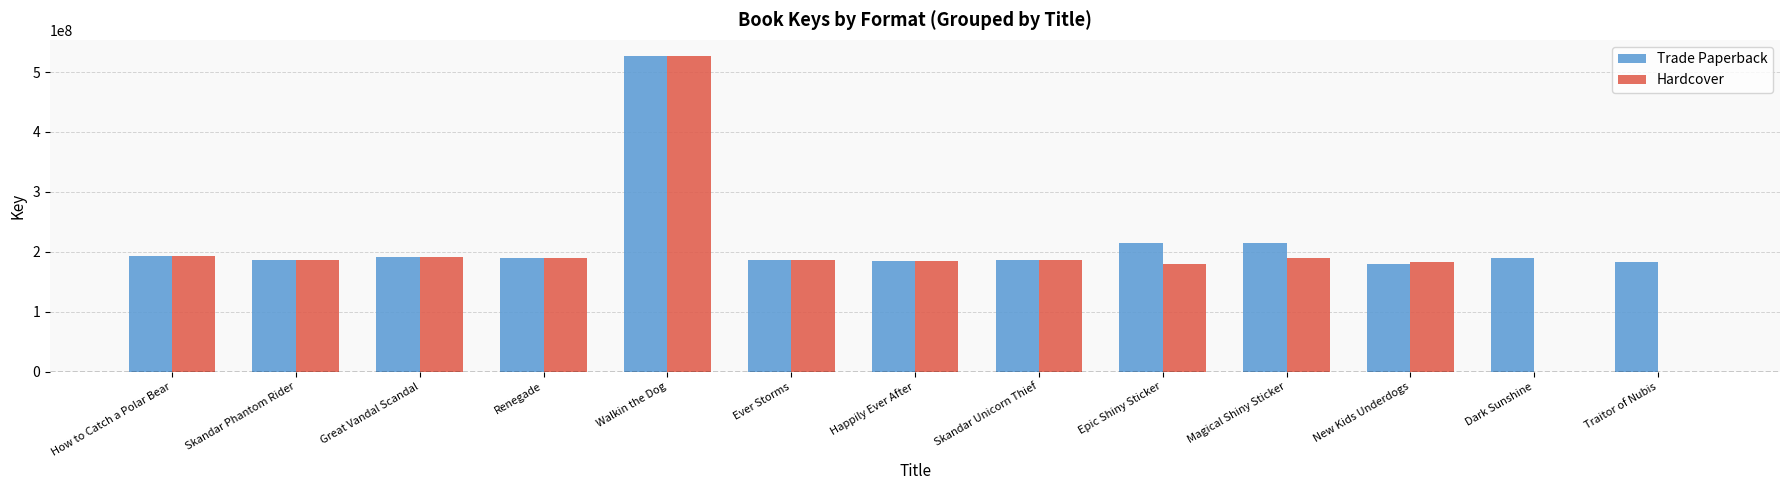

Does the chart contain stacked bars?

No